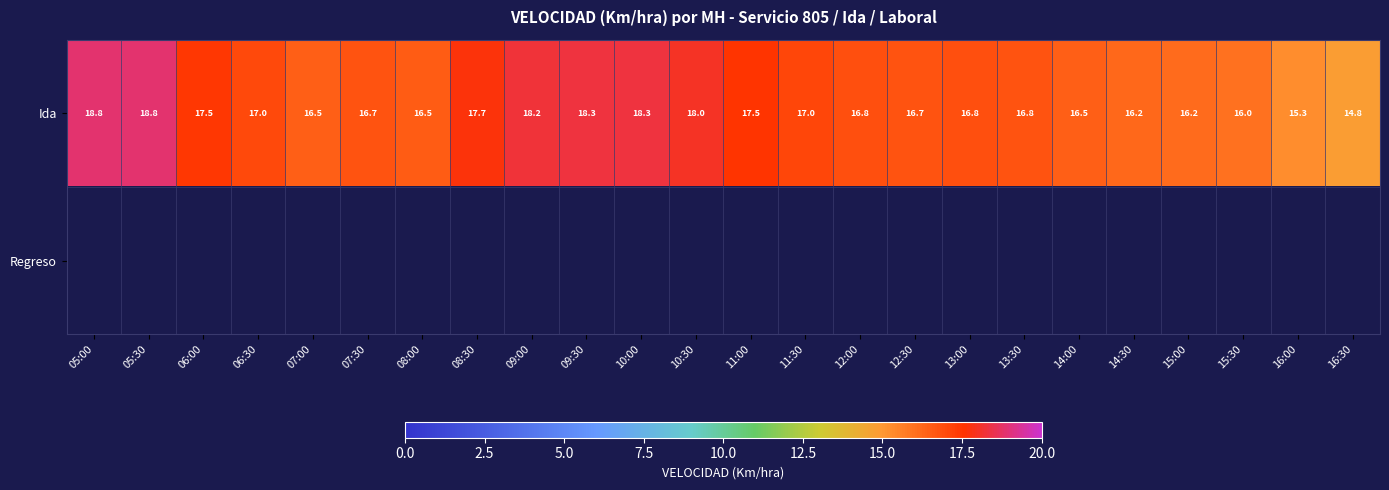

What is the total value across all series at 07:00?

16.5